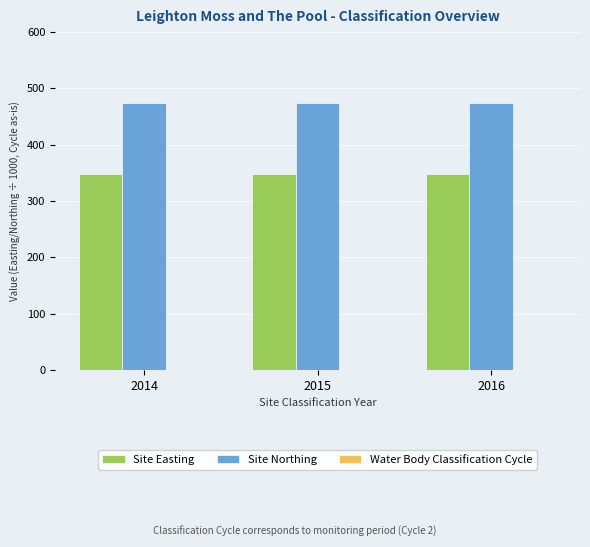

At how many categories does at least one series exceed 440?

3